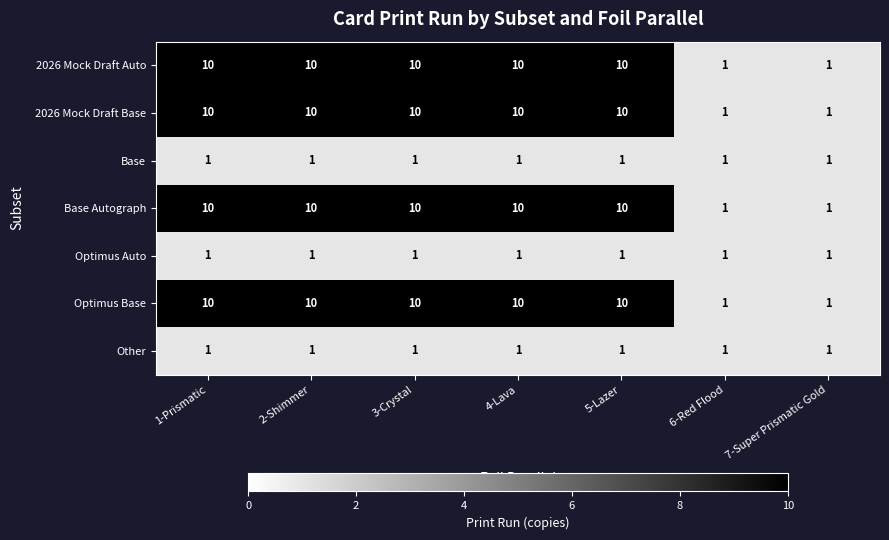

What is the difference between the highest and lowest values at 1-Prismatic?

9